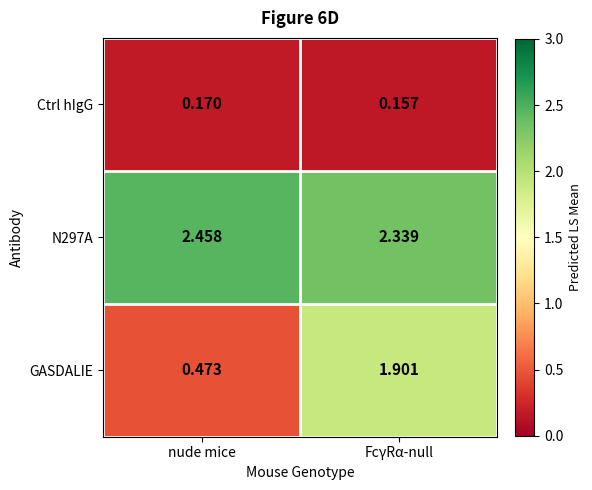

At which category is the sum across all series the highest?

FcγRα-null